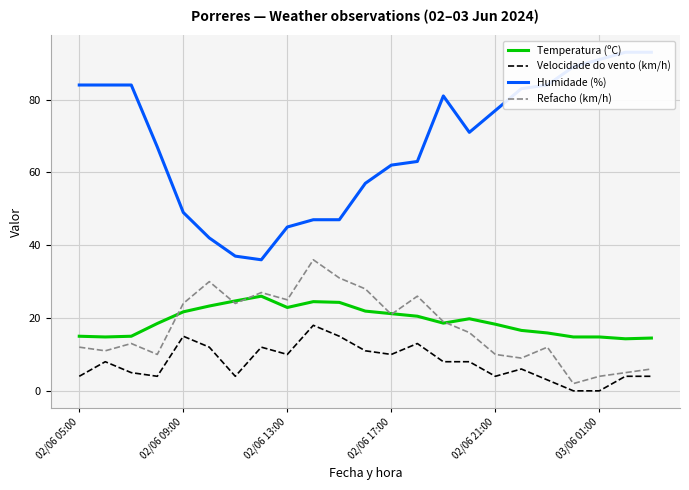

What is the average value of the Temperatura (ºC) series?

19.2